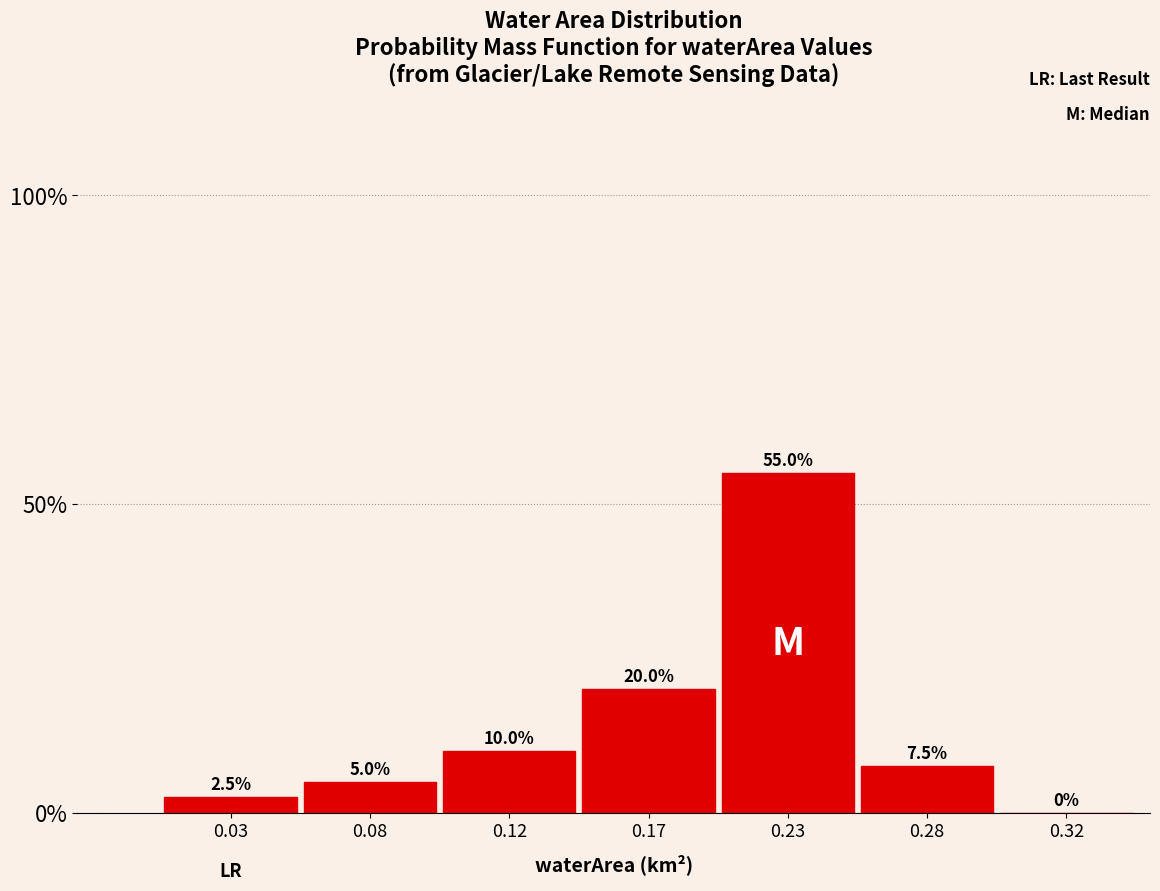

Reading left to right, extract all data points from this chart.

0.03=2.5	0.08=5.0	0.12=10.0	0.17=20.0	0.23=55.0	0.28=7.5	0.32=0.0